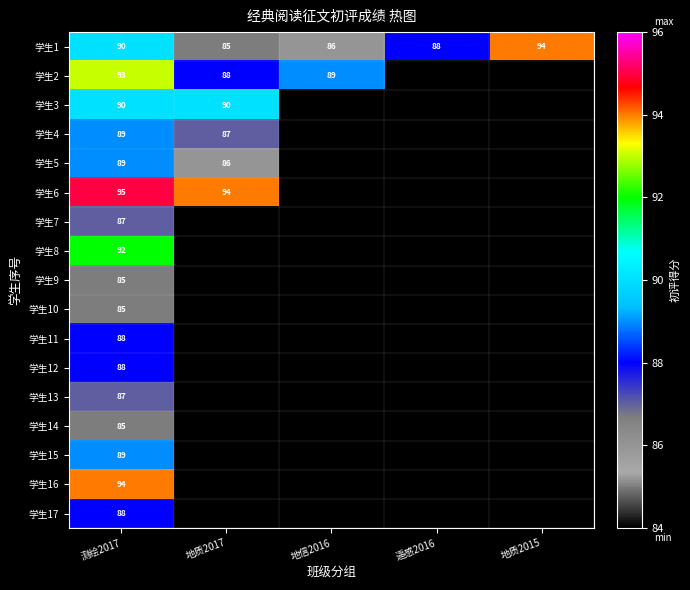

At which label does 学生1 reach its peak?

地质2015